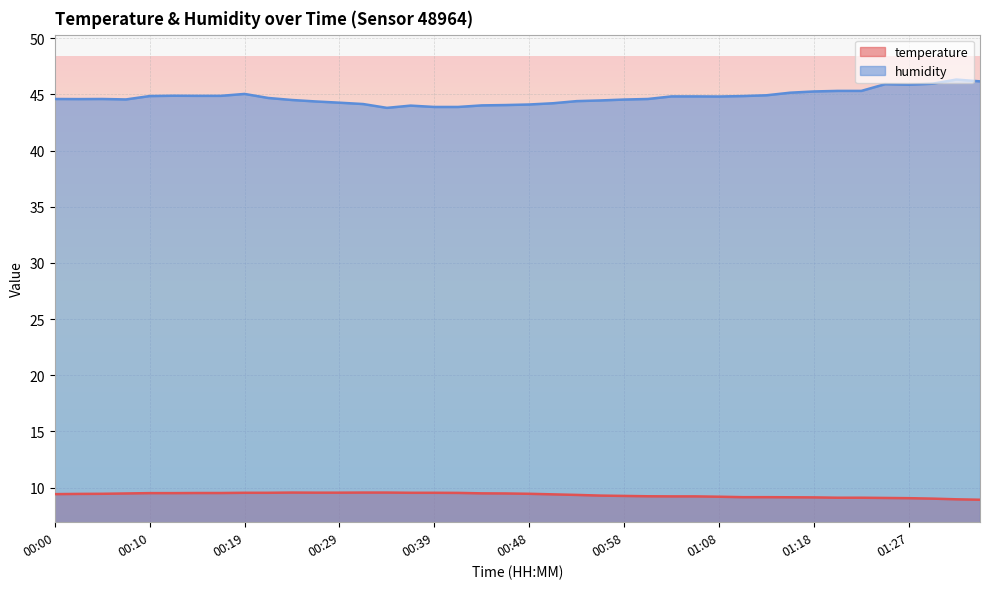

Which series has the largest range (max minus min)?

humidity